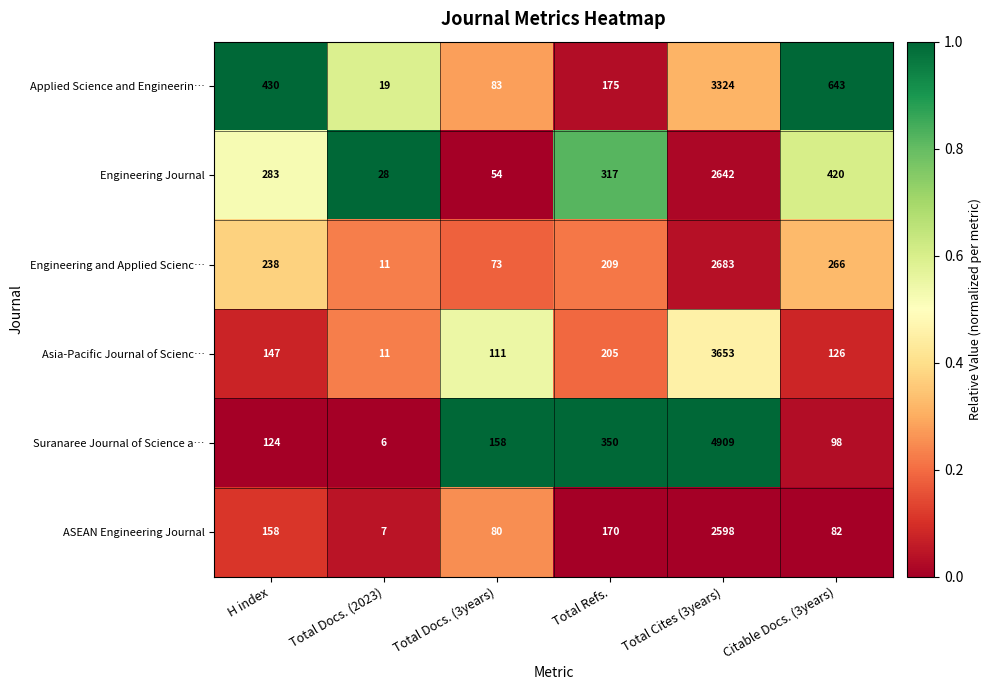

List the series in order of their peak value, lowest first.

ASEAN Engineering Journal, Engineering Journal, Engineering and Applied Scienc…, Applied Science and Engineerin…, Asia-Pacific Journal of Scienc…, Suranaree Journal of Science a…